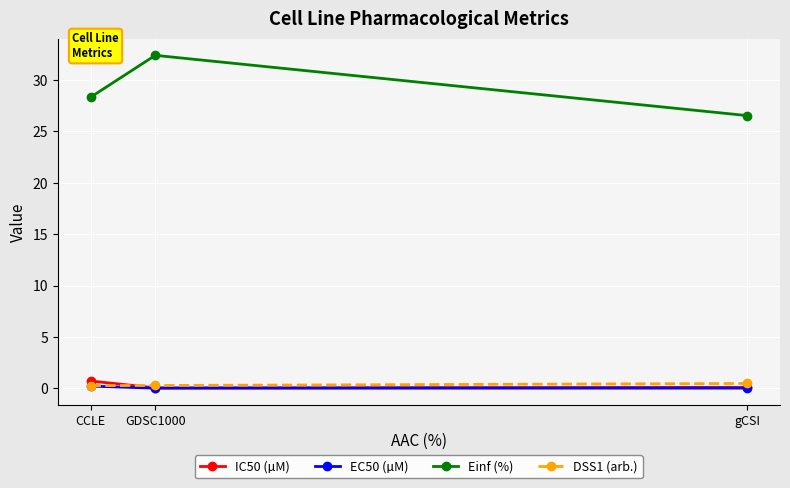

At how many categories does at least one series exceed 12?

3